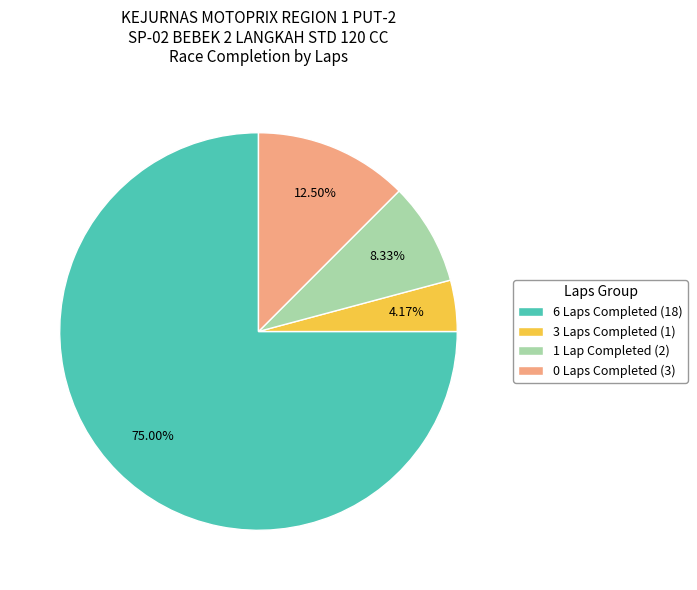

Which category has the smallest portion of the pie?

3 Laps Completed (1)